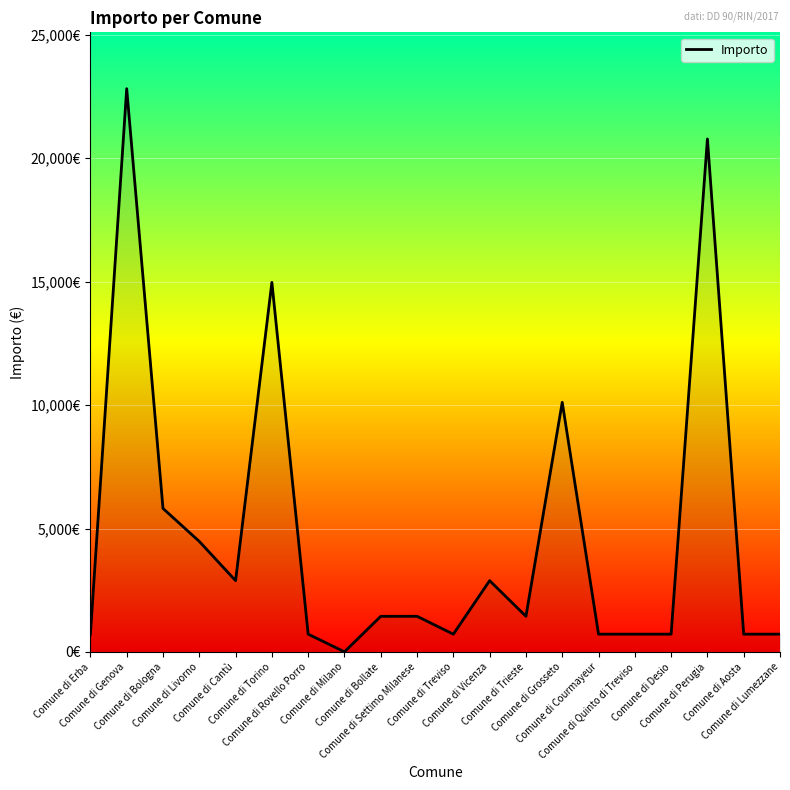

What is the minimum value shown in the chart?

7.7